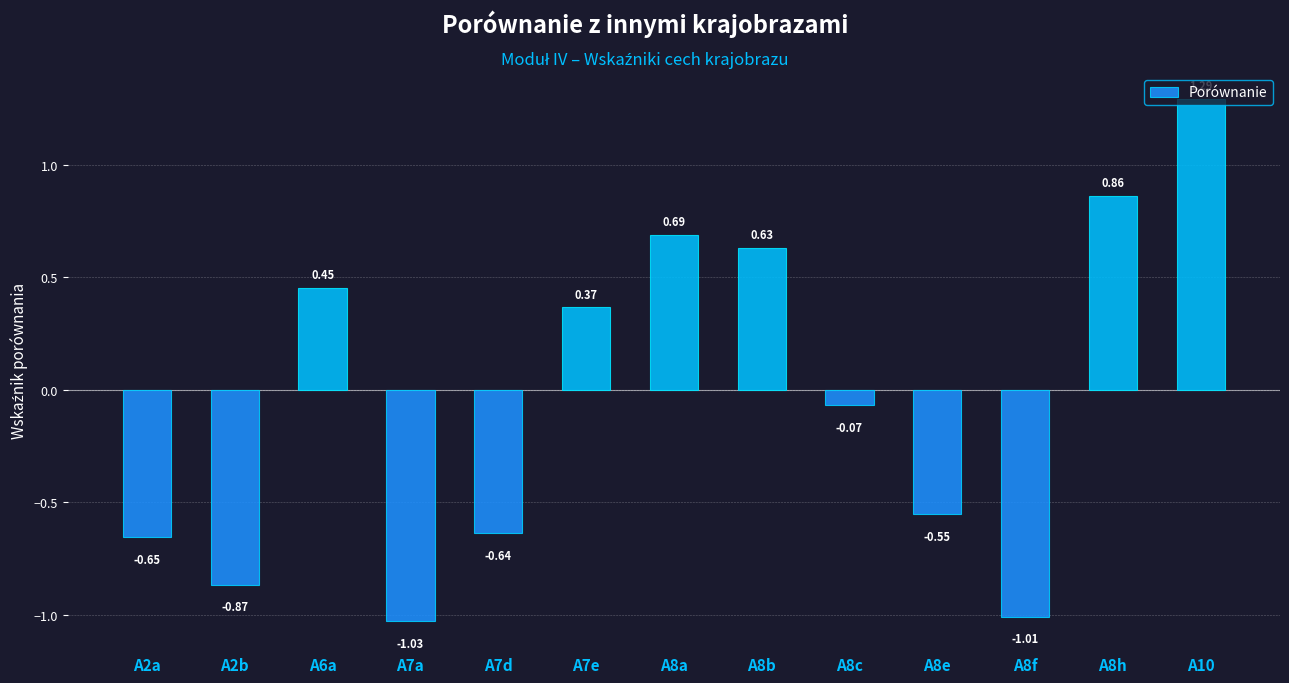

List the labels in order of value, largest first.

A10, A8h, A8a, A8b, A6a, A7e, A8c, A8e, A7d, A2a, A2b, A8f, A7a